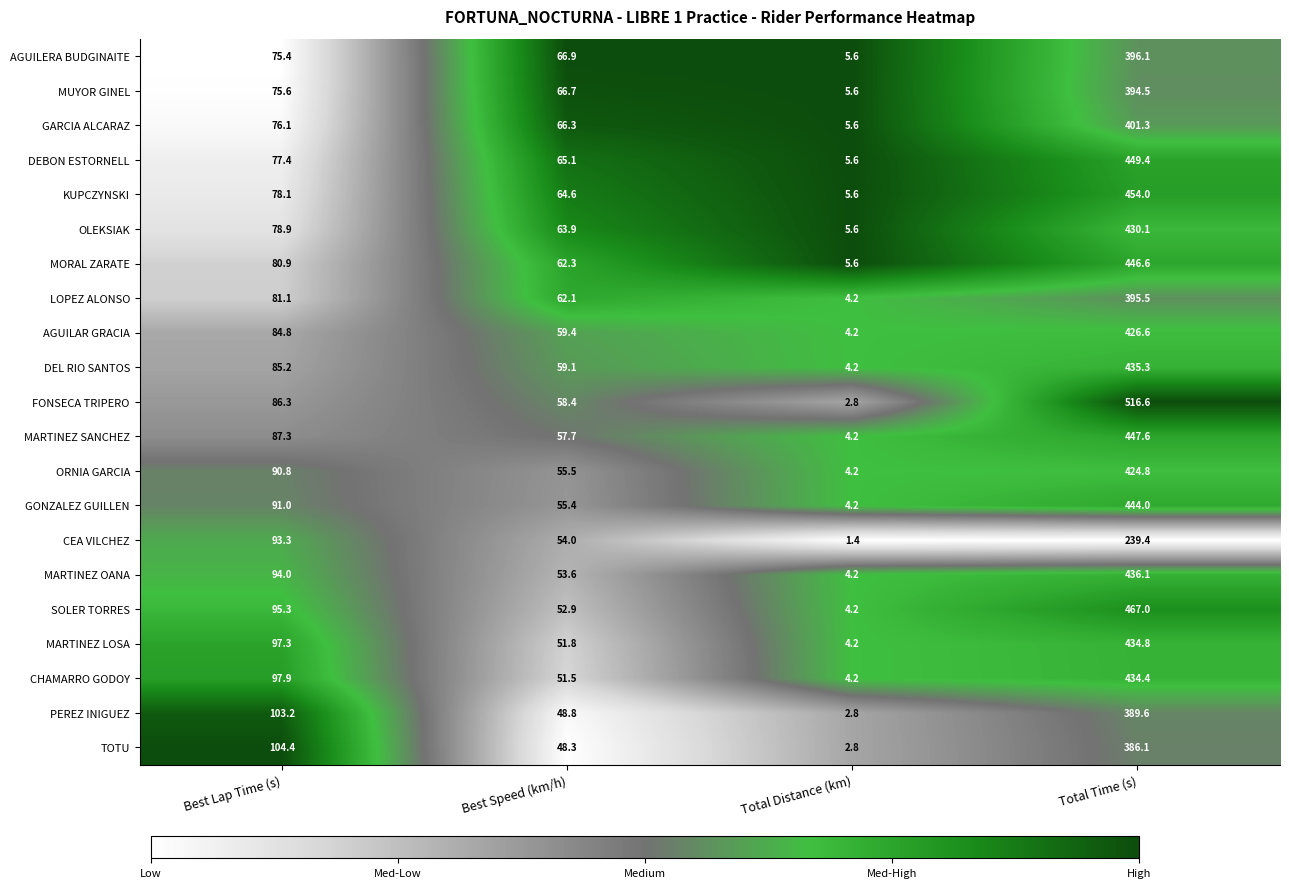

What is the lowest value of the DEL RIO SANTOS series?

4.2